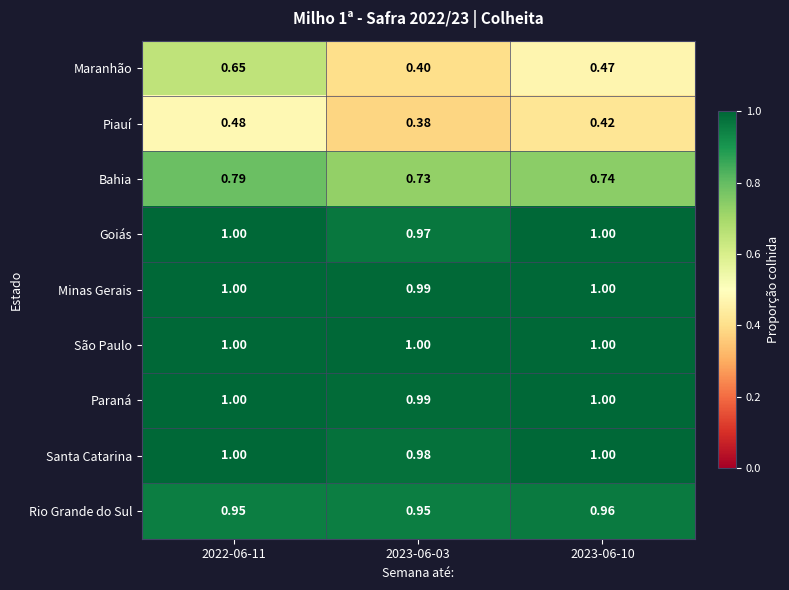

Which series changed the most between 2022-06-11 and 2023-06-10?

Maranhão